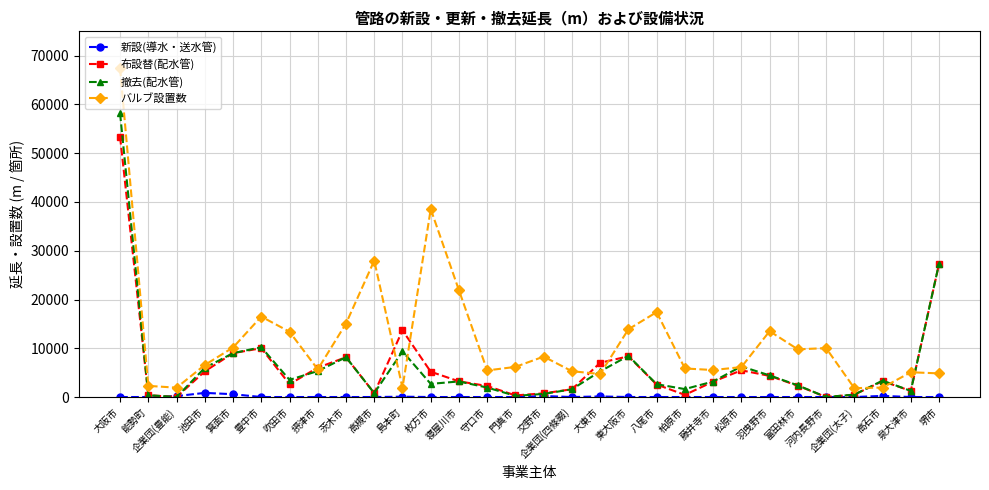

What is the difference between the highest and lowest values at 茨木市?

15069